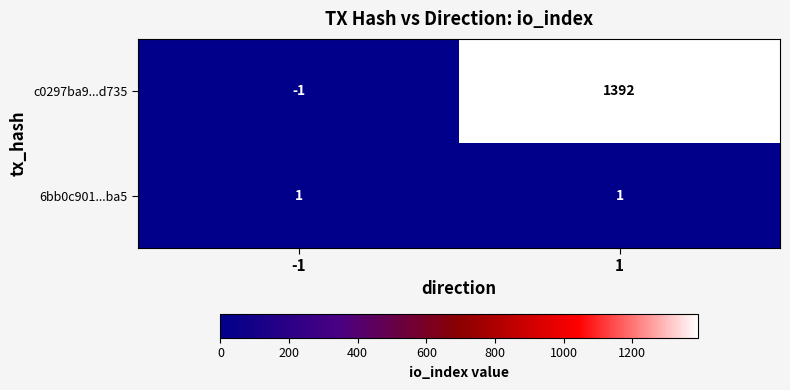

What is the maximum value for c0297ba9...d735?

1392